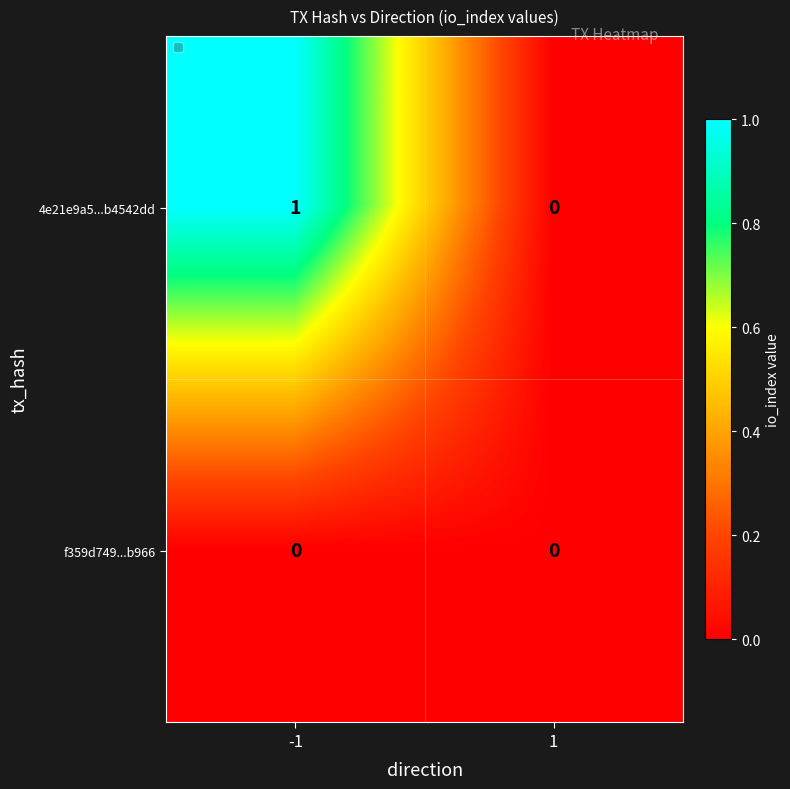

What is the total value across all series at -1?

1